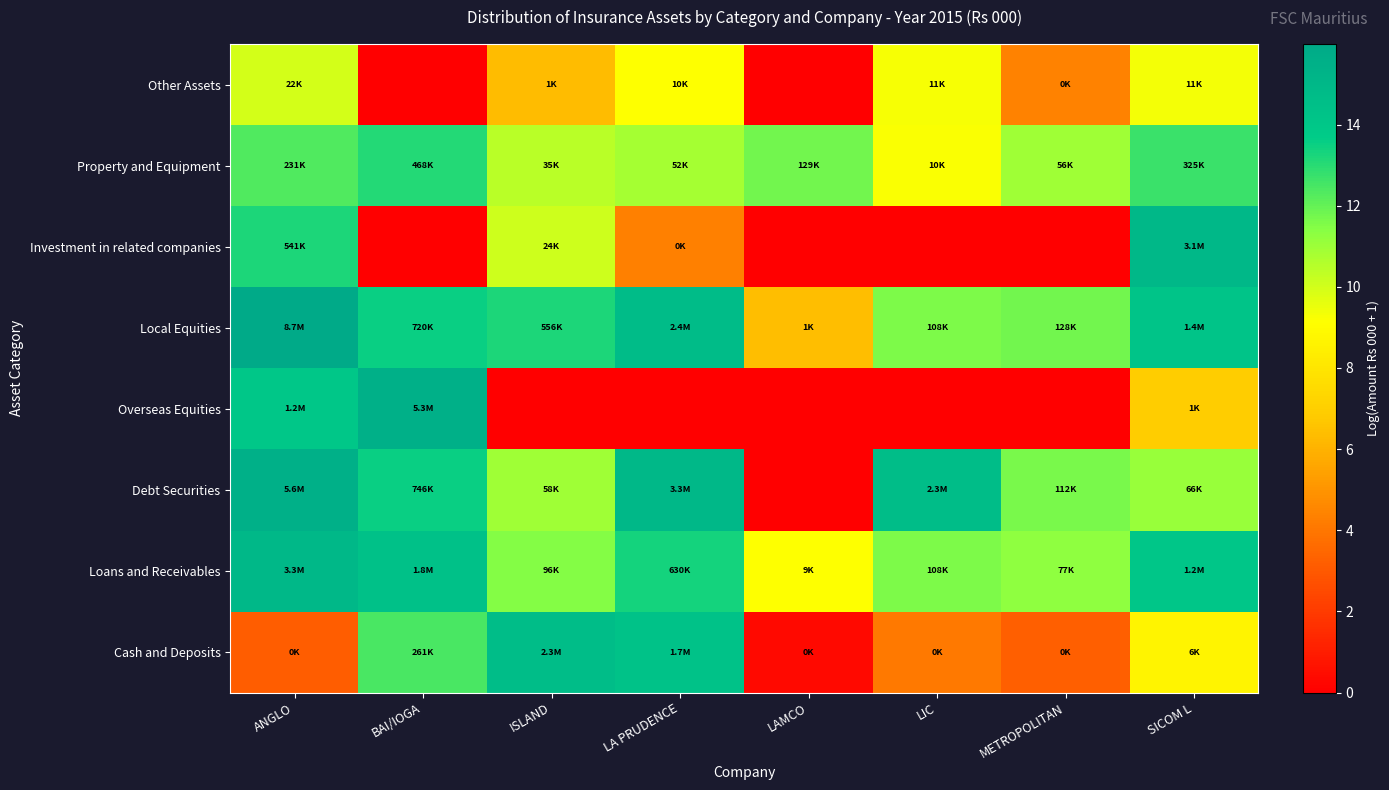

Reading left to right, extract all data points from this chart.

Other Assets: ANGLO=10.0	BAI/IOGA=0.0	ISLAND=6.4	LA PRUDENCE=9.2	LAMCO=0.0	LIC=9.3	METROPOLITAN=4.4	SICOM L=9.3
Property and Equipment: ANGLO=12.4	BAI/IOGA=13.1	ISLAND=10.5	LA PRUDENCE=10.9	LAMCO=11.8	LIC=9.2	METROPOLITAN=10.9	SICOM L=12.7
Investment in related companies: ANGLO=13.2	BAI/IOGA=0.0	ISLAND=10.1	LA PRUDENCE=4.3	LAMCO=0.0	LIC=0.0	METROPOLITAN=0.0	SICOM L=14.9
Local Equities: ANGLO=16.0	BAI/IOGA=13.5	ISLAND=13.2	LA PRUDENCE=14.7	LAMCO=6.4	LIC=11.6	METROPOLITAN=11.8	SICOM L=14.2
Overseas Equities: ANGLO=14.0	BAI/IOGA=15.5	ISLAND=0.0	LA PRUDENCE=0.0	LAMCO=0.0	LIC=0.0	METROPOLITAN=0.0	SICOM L=6.9
Debt Securities: ANGLO=15.5	BAI/IOGA=13.5	ISLAND=11.0	LA PRUDENCE=15.0	LAMCO=0.0	LIC=14.6	METROPOLITAN=11.6	SICOM L=11.1
Loans and Receivables: ANGLO=15.0	BAI/IOGA=14.4	ISLAND=11.5	LA PRUDENCE=13.4	LAMCO=9.1	LIC=11.6	METROPOLITAN=11.2	SICOM L=14.0
Cash and Deposits: ANGLO=3.2	BAI/IOGA=12.5	ISLAND=14.6	LA PRUDENCE=14.3	LAMCO=0.4	LIC=4.1	METROPOLITAN=3.2	SICOM L=8.6